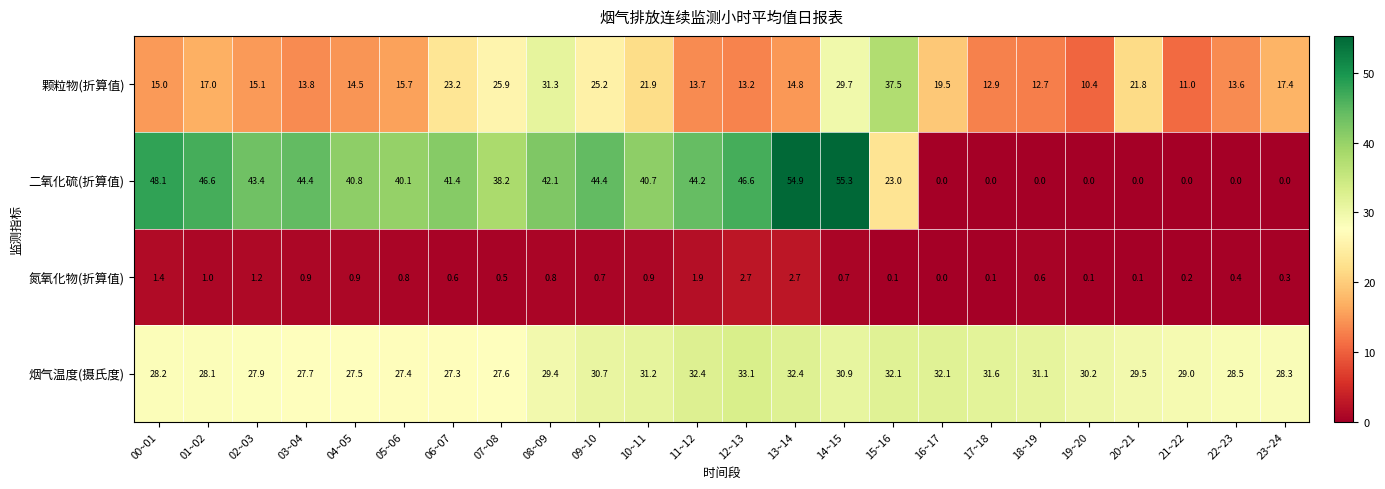

Where is 氮氧化物(折算值) nearest to the value 1?

01~02